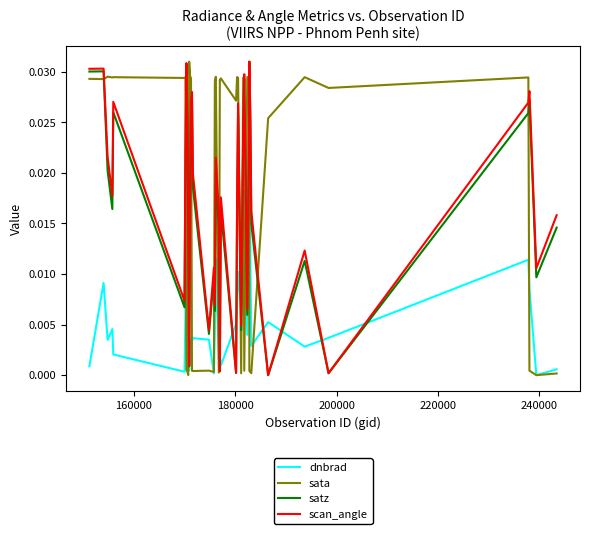

Is this an area chart (filled region under the line)?

No